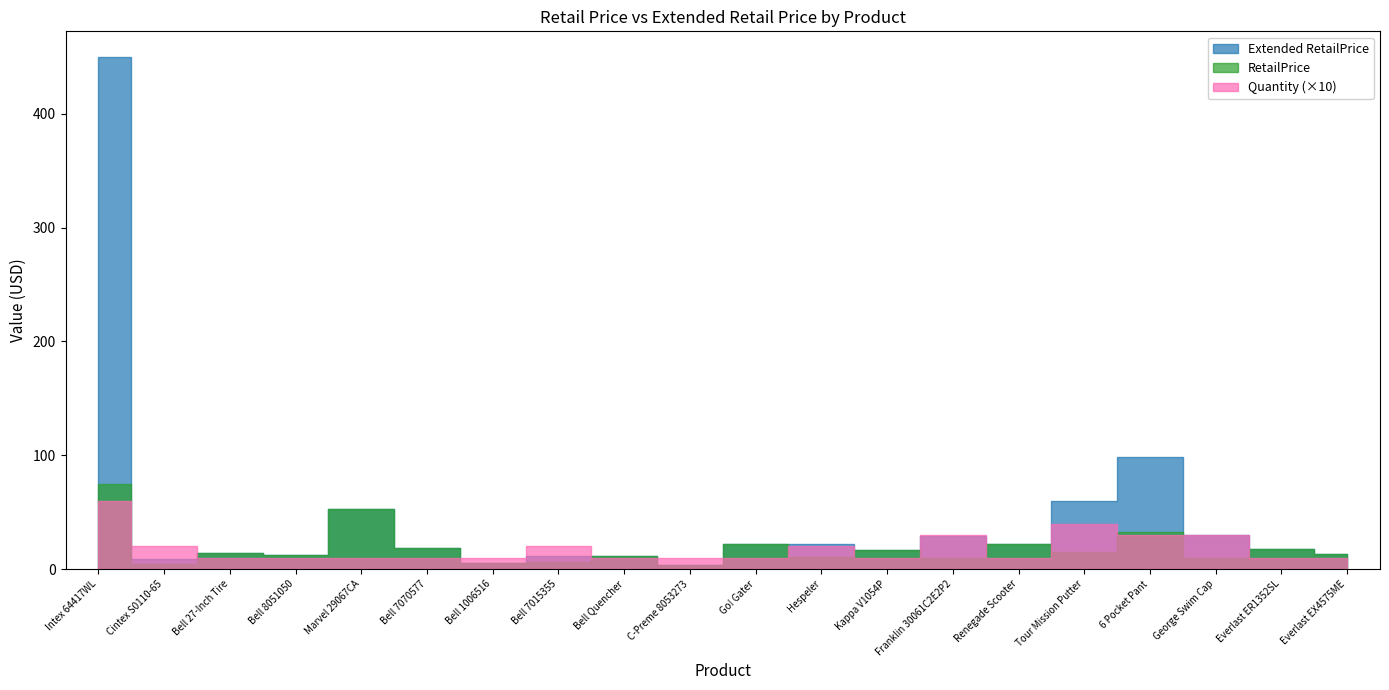

What are all the series names shown in the legend?

Extended RetailPrice, RetailPrice, Quantity